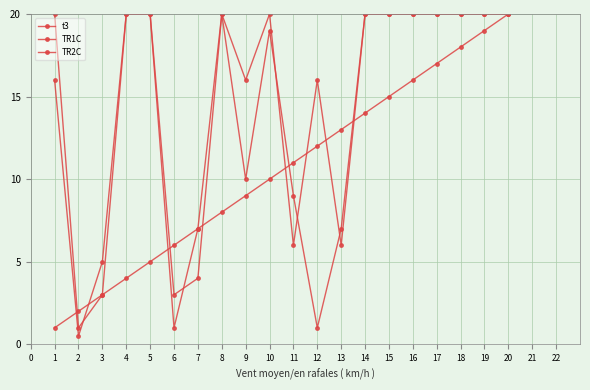

True or false: TR2C and t3 cross at least once.

True